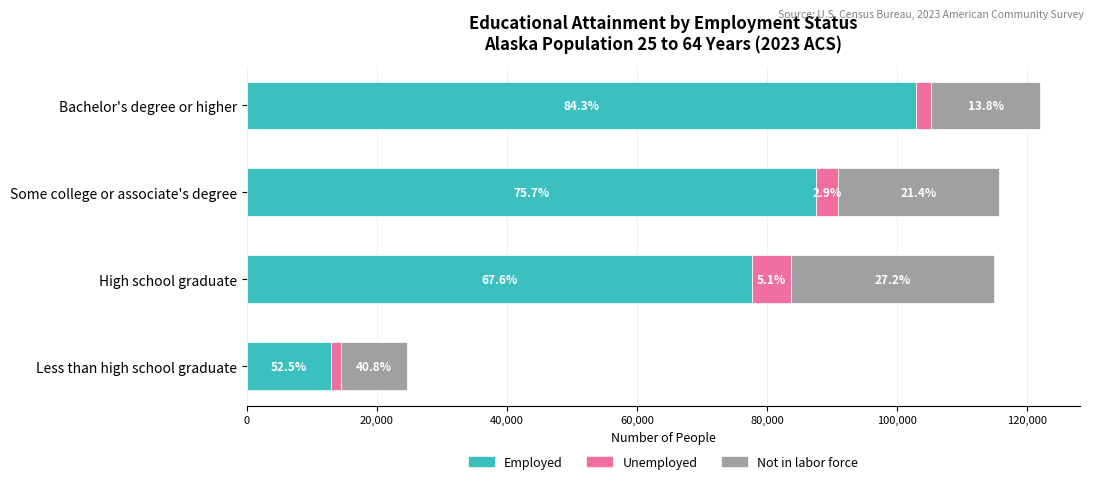

What are all the series names shown in the legend?

Employed, Unemployed, Not in labor force